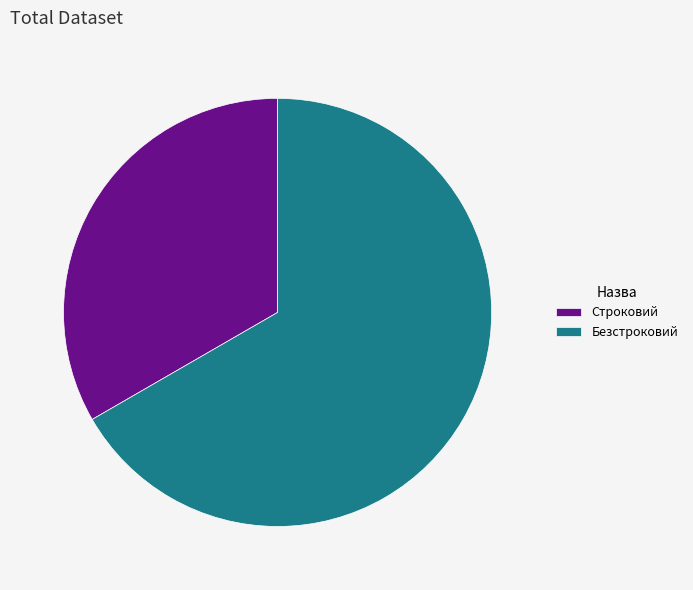

Rank the categories by value from lowest to highest.

Строковий, Безстроковий